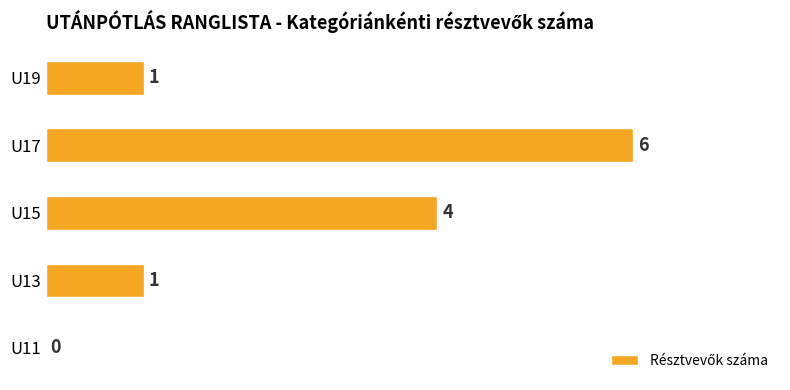

Is it true that the value at U19 is 1?

True